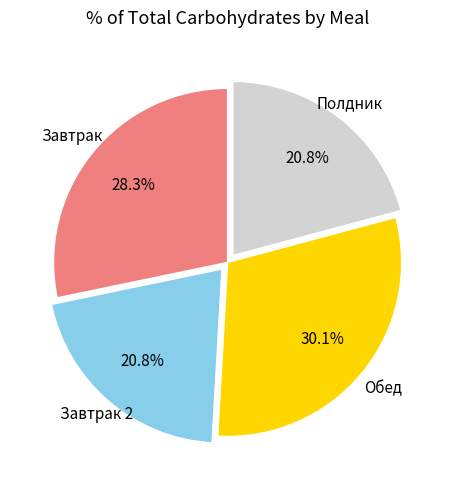

Which has a higher value, Завтрак 2 or Завтрак?

Завтрак